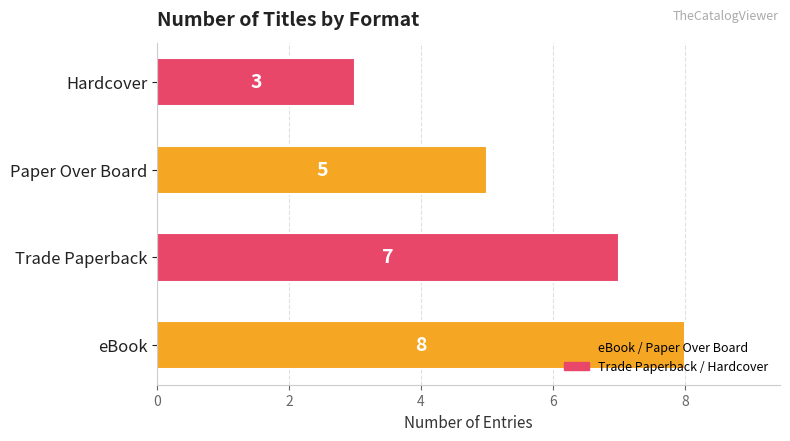

How many bars are there in total?

4